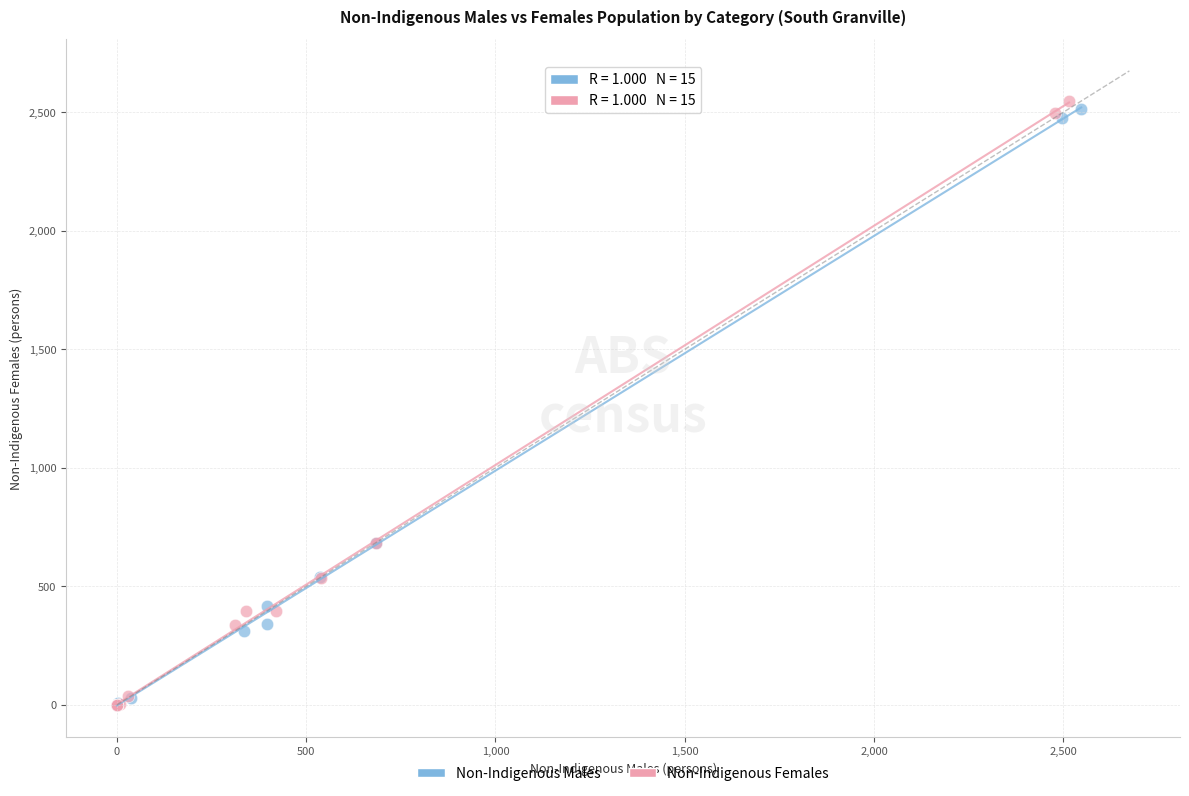

Which series has the largest Y range (max minus min)?

Non-Indigenous Females